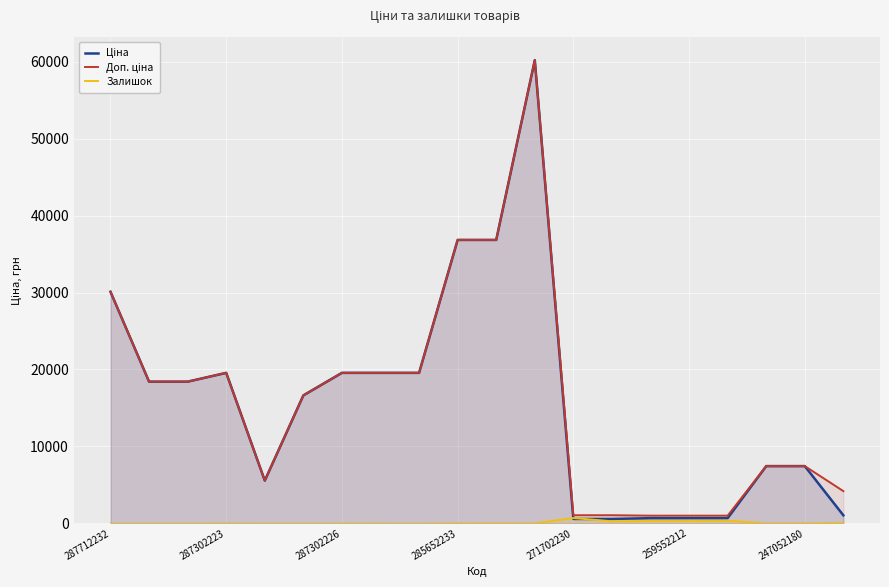

What is the greatest value displayed?

60205.6